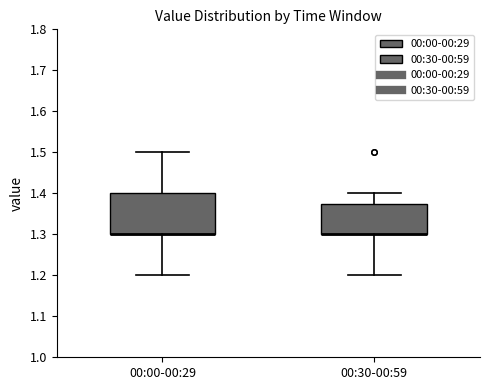

Which box is the tallest, from its lower edge to its upper edge?

00:00-00:29